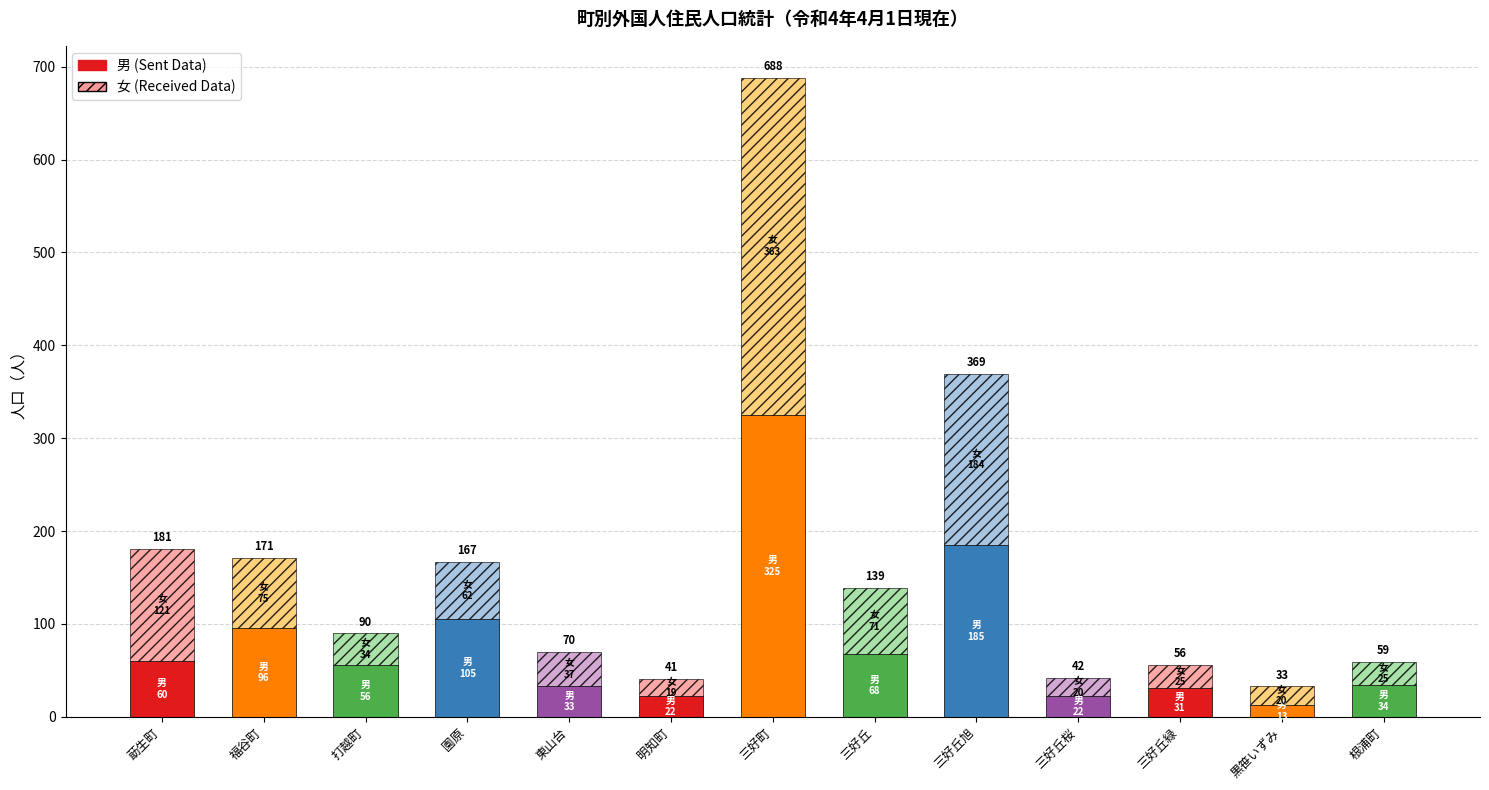

Reading right to left, extract all data points from this chart.

計: 59	33	56	42	369	139	688	41	70	167	90	171	181
男: 34	13	31	22	185	68	325	22	33	105	56	96	60
女: 25	20	25	20	184	71	363	19	37	62	34	75	121